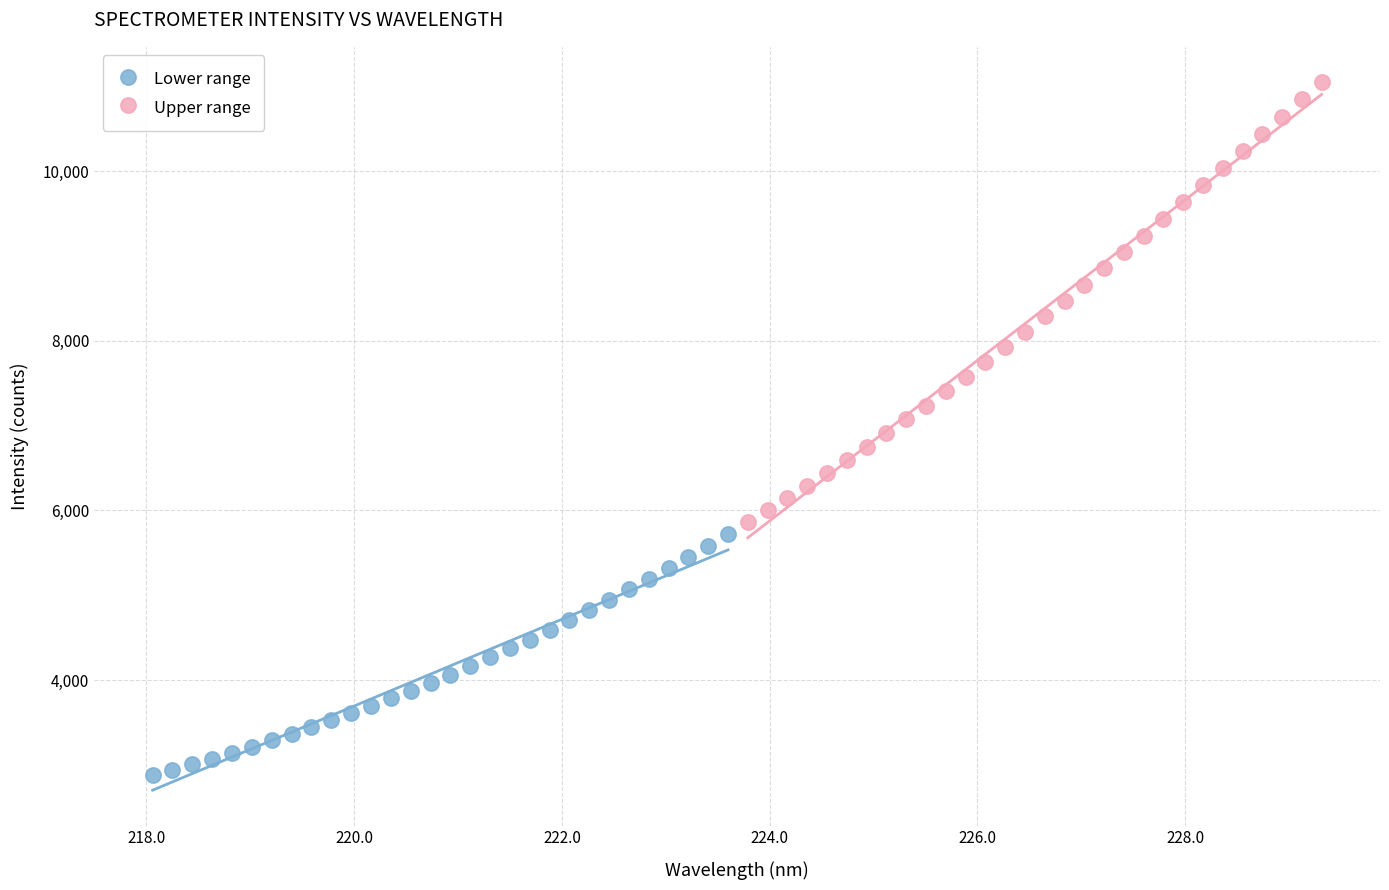

What are all the series names shown in the legend?

Lower range, Upper range